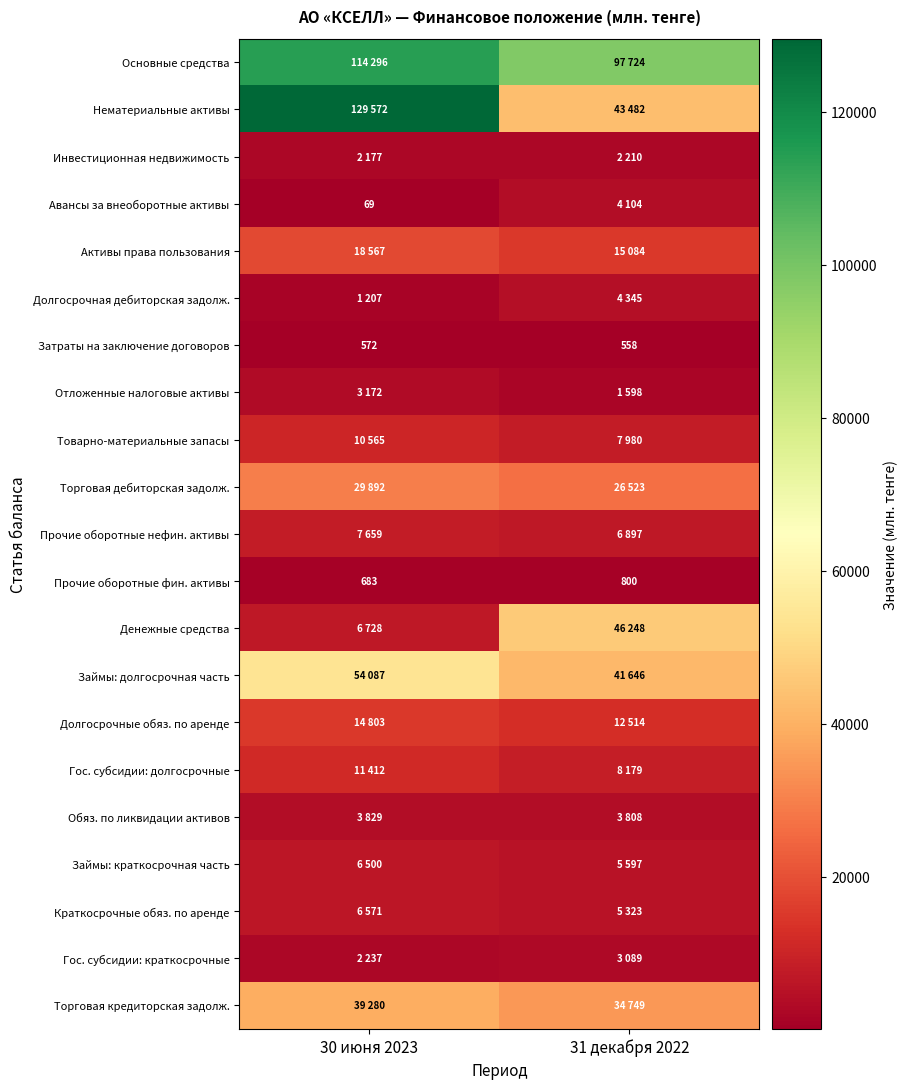

List the labels in order of Затраты на заключение договоров value, largest first.

30 июня 2023, 31 декабря 2022